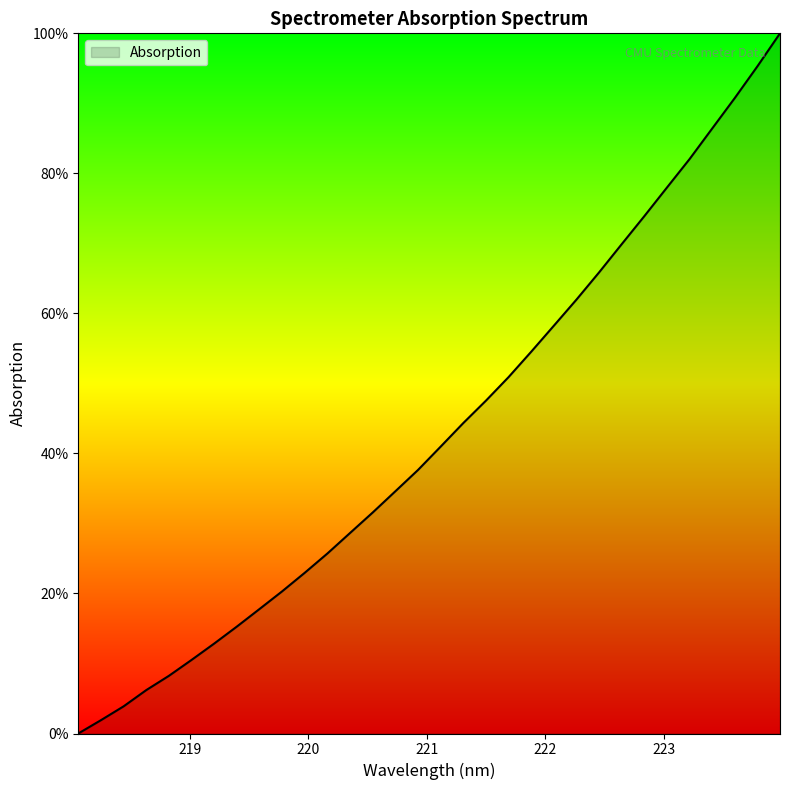

What is the maximum value shown in the chart?

100.0